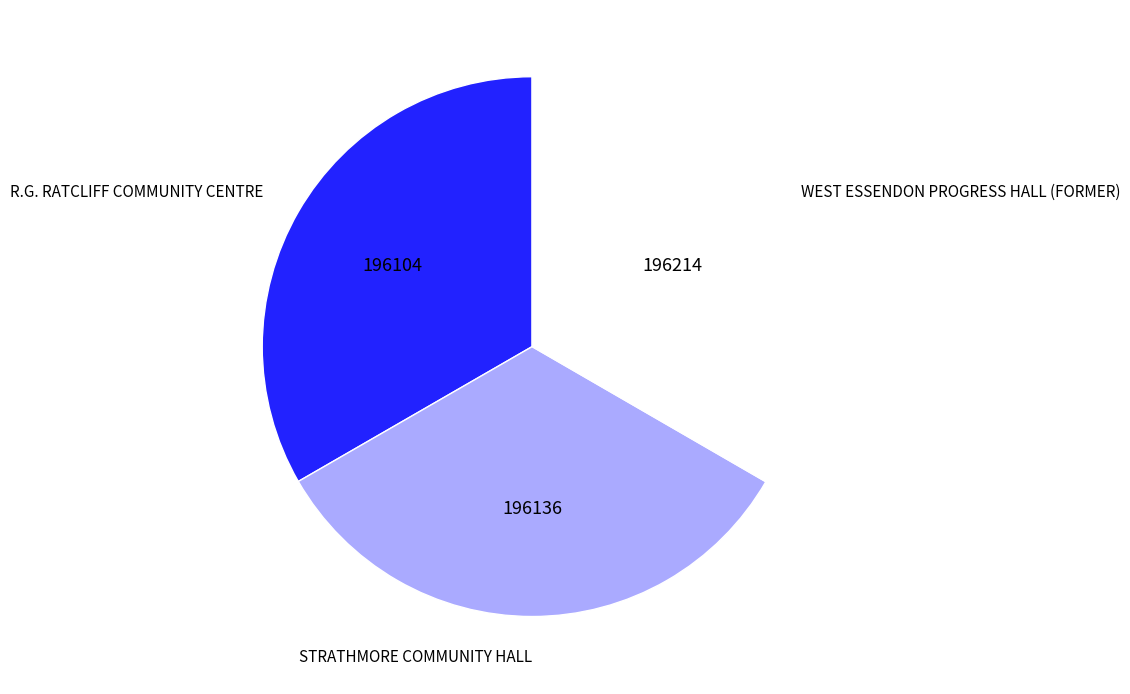

Does any single category account for the majority?

No